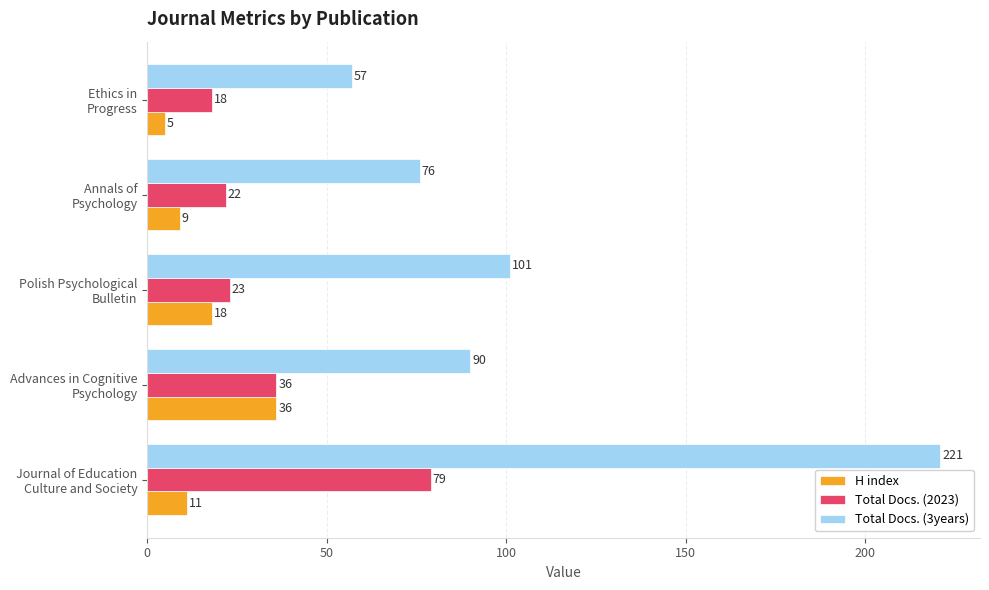

Which series has the largest total across all categories?

Total Docs. (3years)